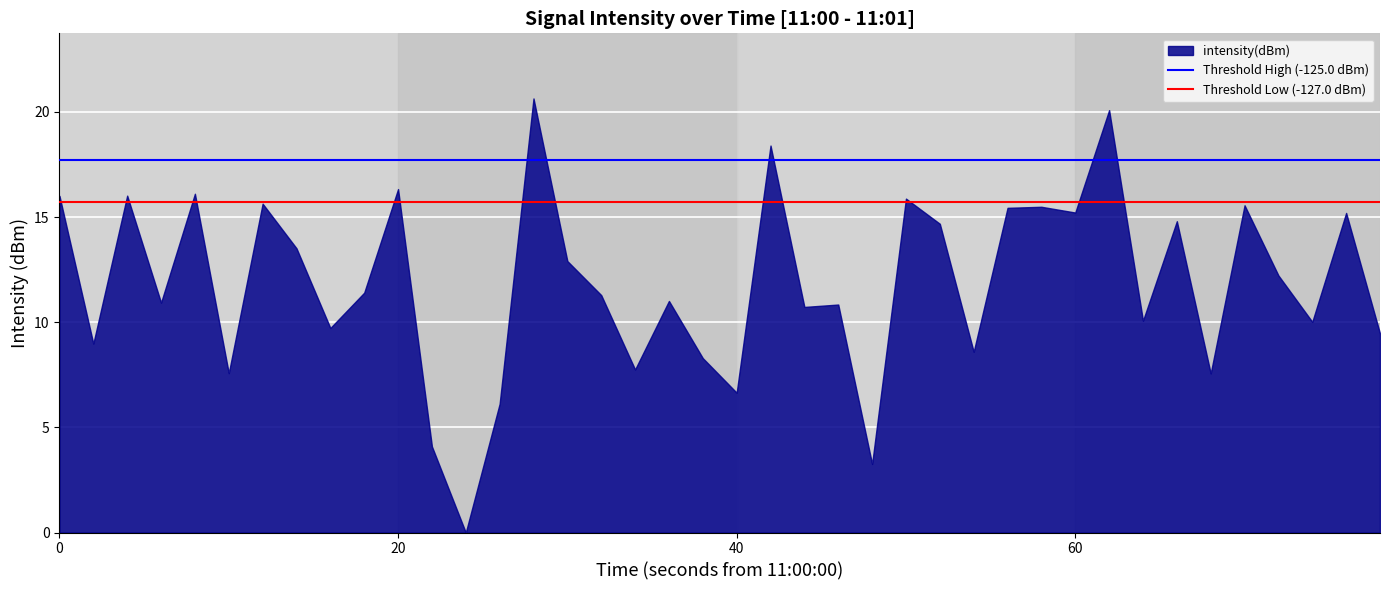

The chart shows a value of 26.1 at 60. True or false?

False